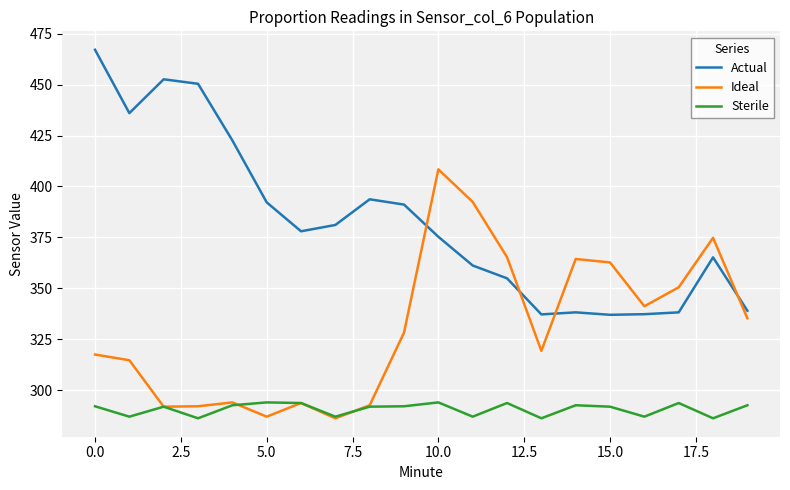

List the series in order of their peak value, highest first.

Actual, Ideal, Sterile